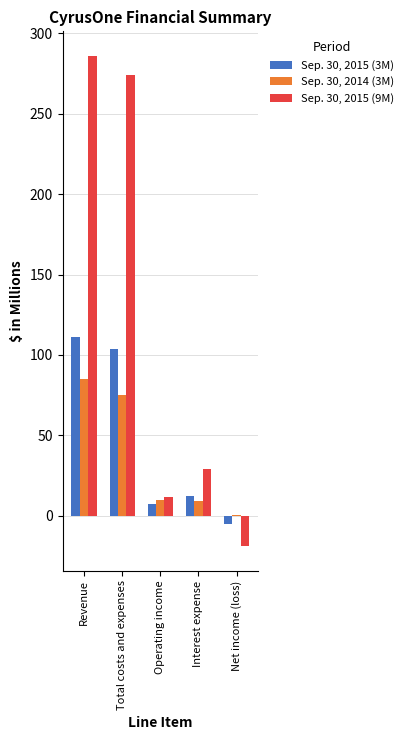

Is it true that Sep. 30, 2015 (9M) equals 286.0 at Revenue?

True